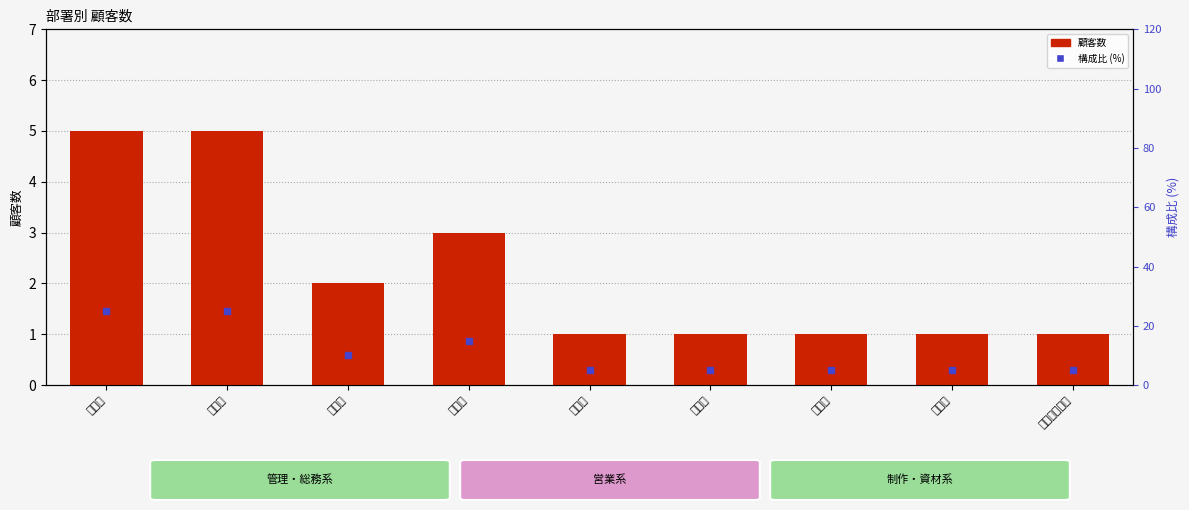

What is the difference between the highest and lowest values at 管理部?

8